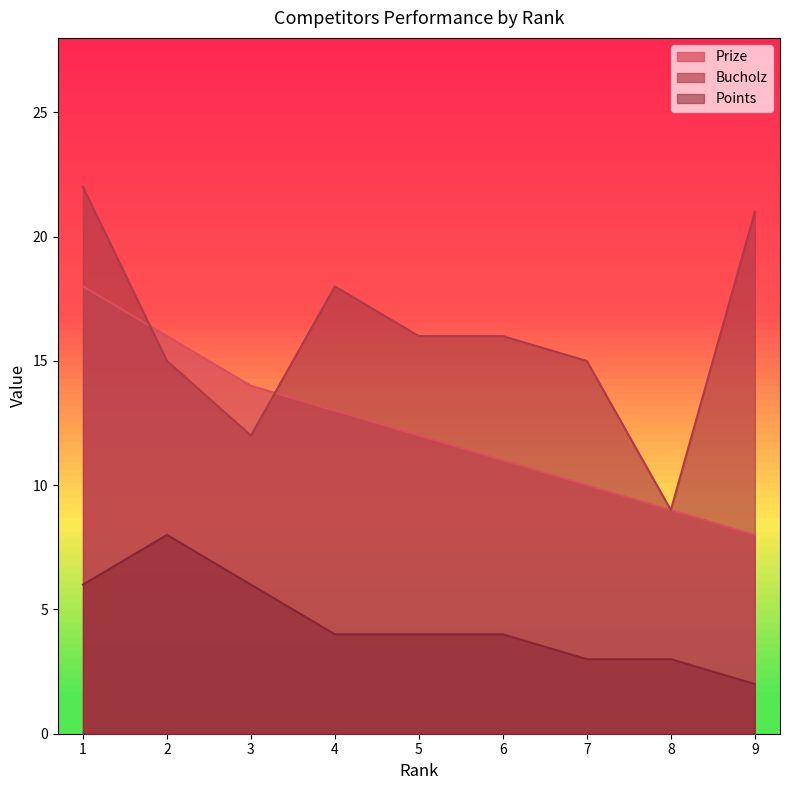

Count the number of categories in the chart.

9